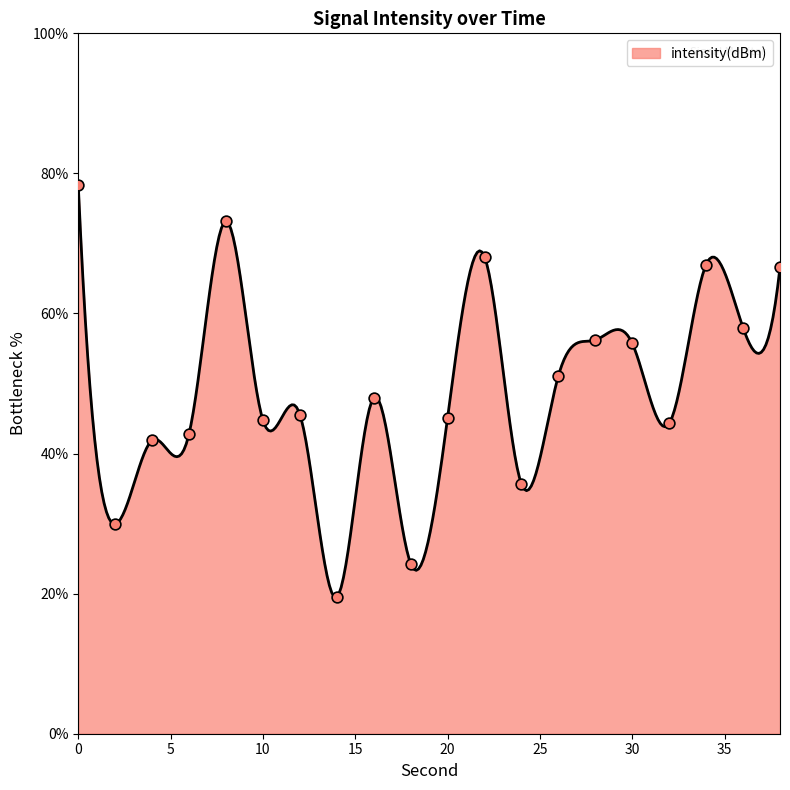

Between 20 and 34, which is larger?

34